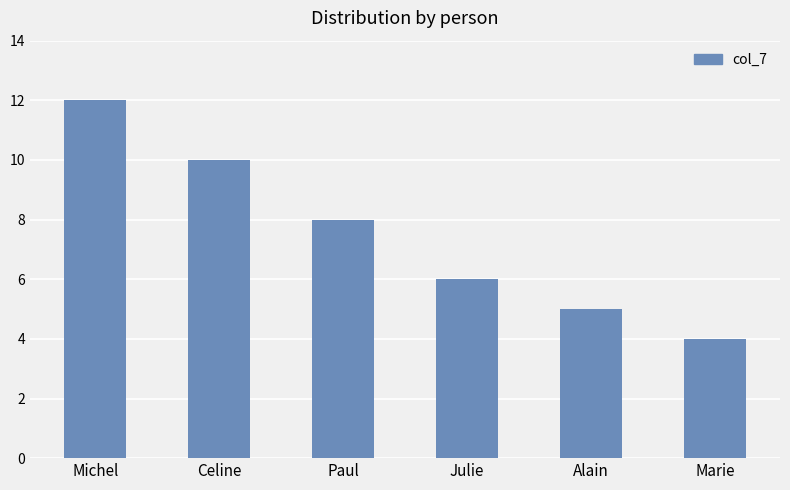

Reading left to right, extract all data points from this chart.

12	10	8	6	5	4